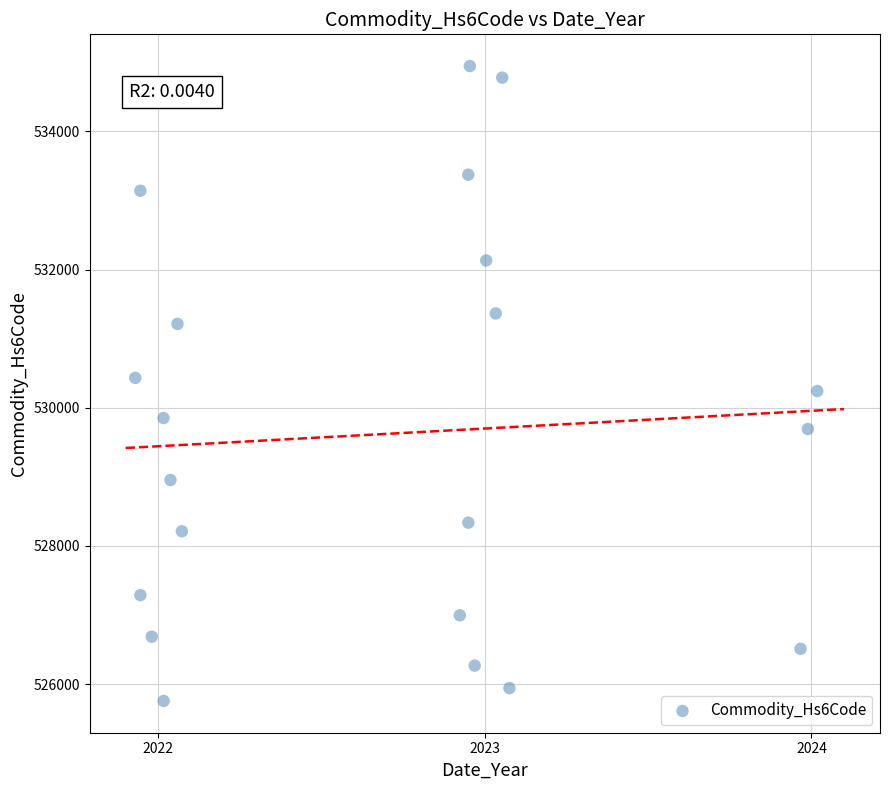

What is the range of Y values (max minus min)?

9191.8